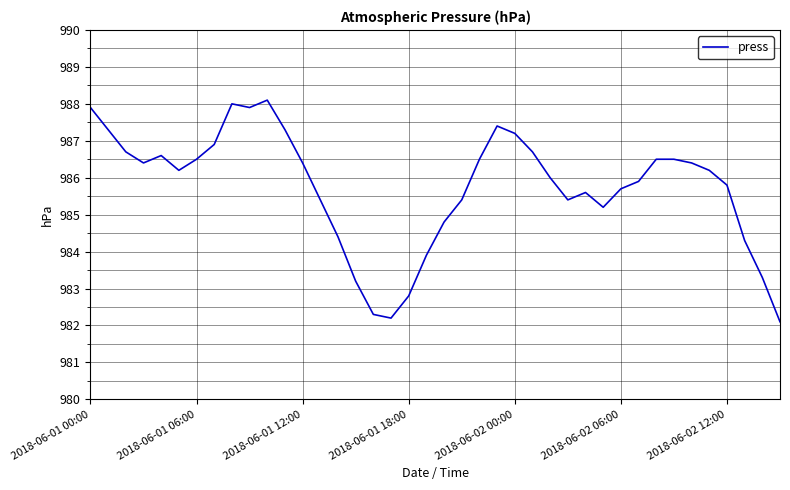

What is the smallest value displayed?

982.1